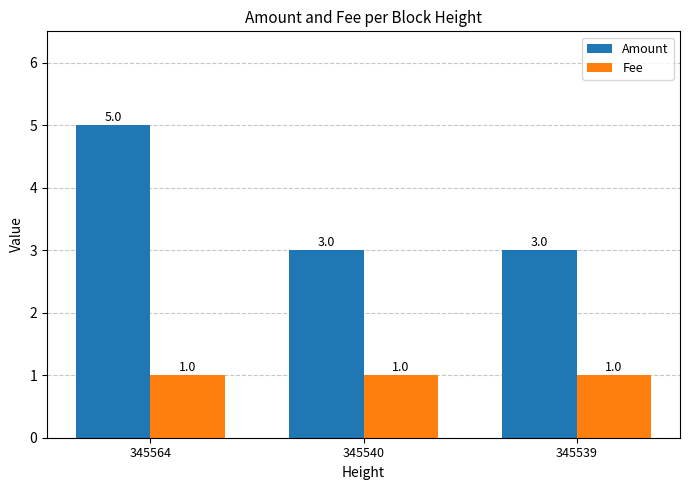

Are the bars horizontal?

No